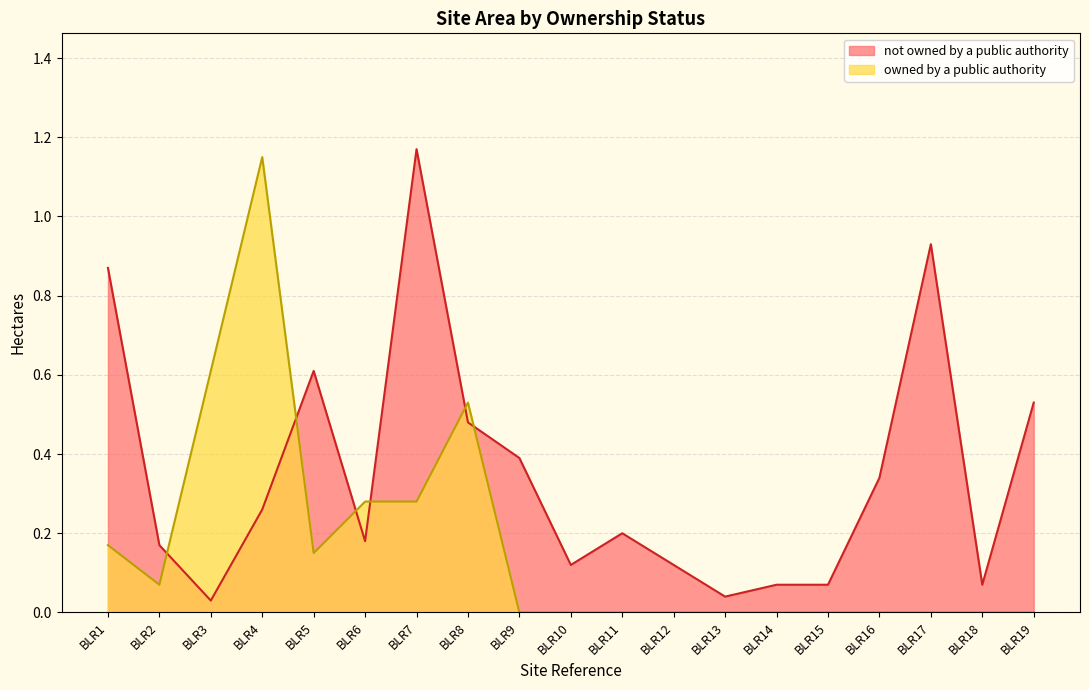

True or false: owned by a public authority has more than 1 points higher than both neighbors.

True